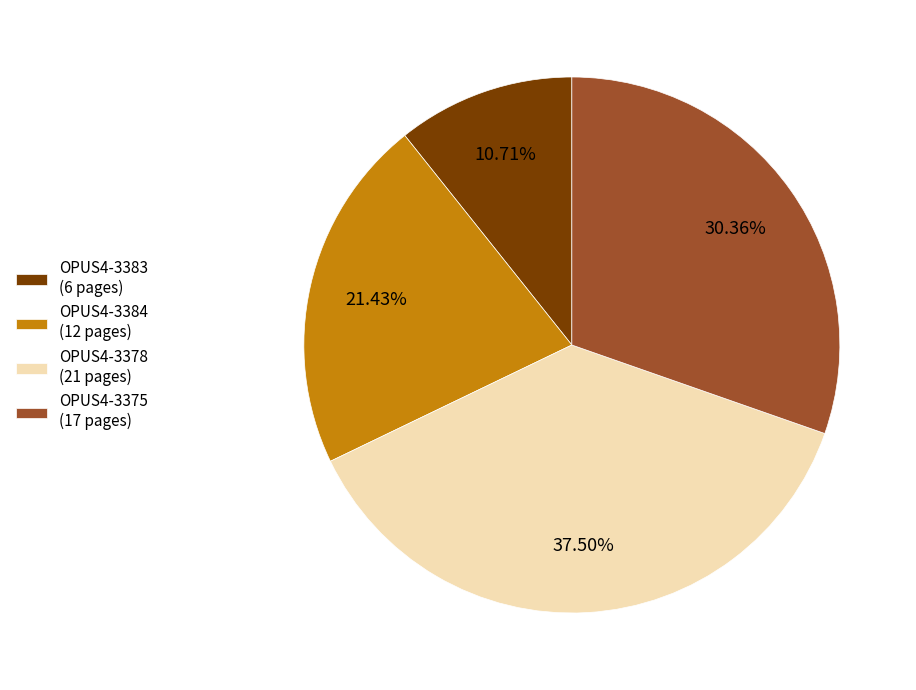

What portion of the pie excludes OPUS4-3383?

89.3%